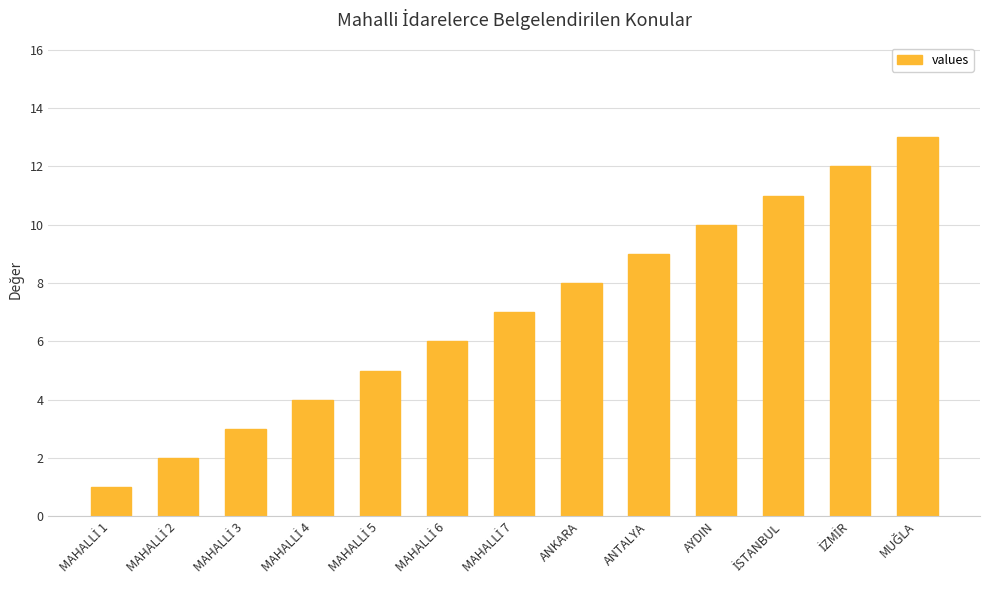

What is the ratio of the value at ANKARA to the value at AYDIN?

0.8